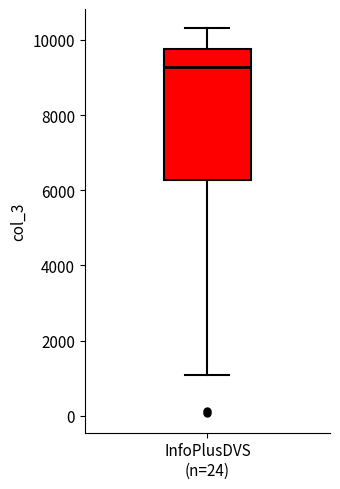

Transcribe this box plot: give where the median line is, the range the box spans, and where the two whiskers end, as read against the y-axis. The values are not printed on the chart, so give them approximately, as read against the axis.

median 9200, box 6200 to 9800, whiskers 1000 to 10400